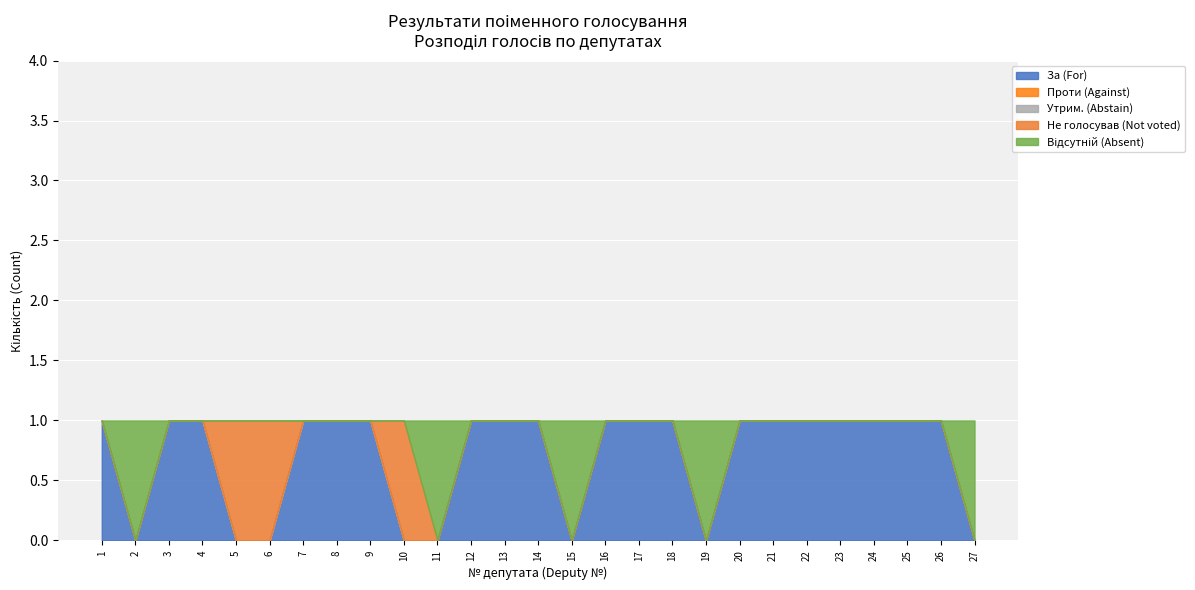

True or false: Проти (Against) and Відсутній (Absent) intersect in this chart.

False